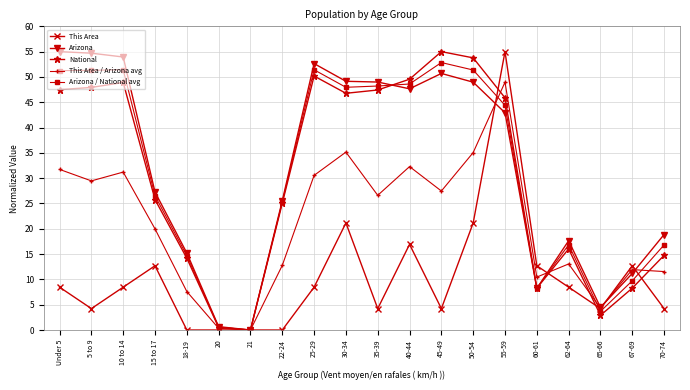

Between 60-61 and 65-66, which series saw the biggest shift?

This Area